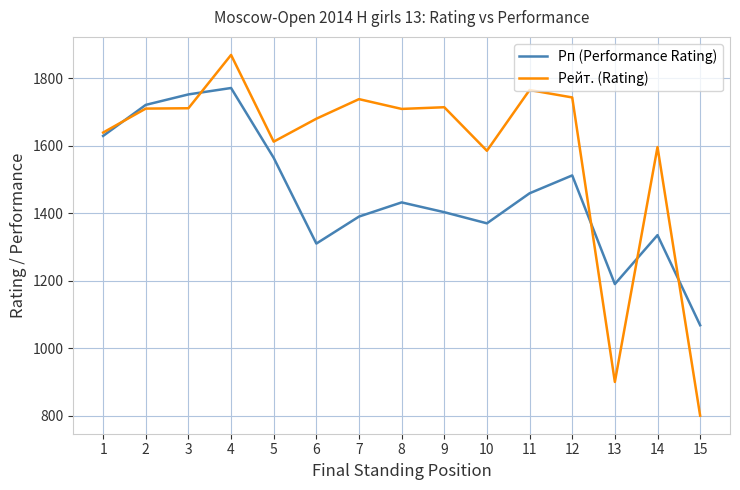

Which series changed the most between 3 and 13?

Рейт. (Rating)